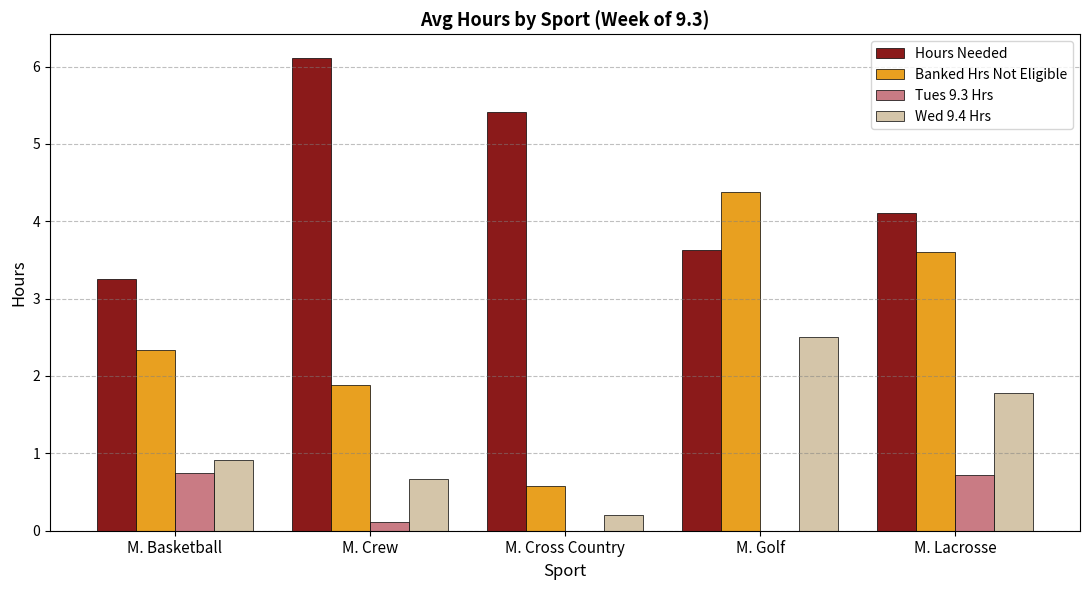

Is it true that Banked Hrs Not Eligible equals 3.6 at M. Lacrosse?

True